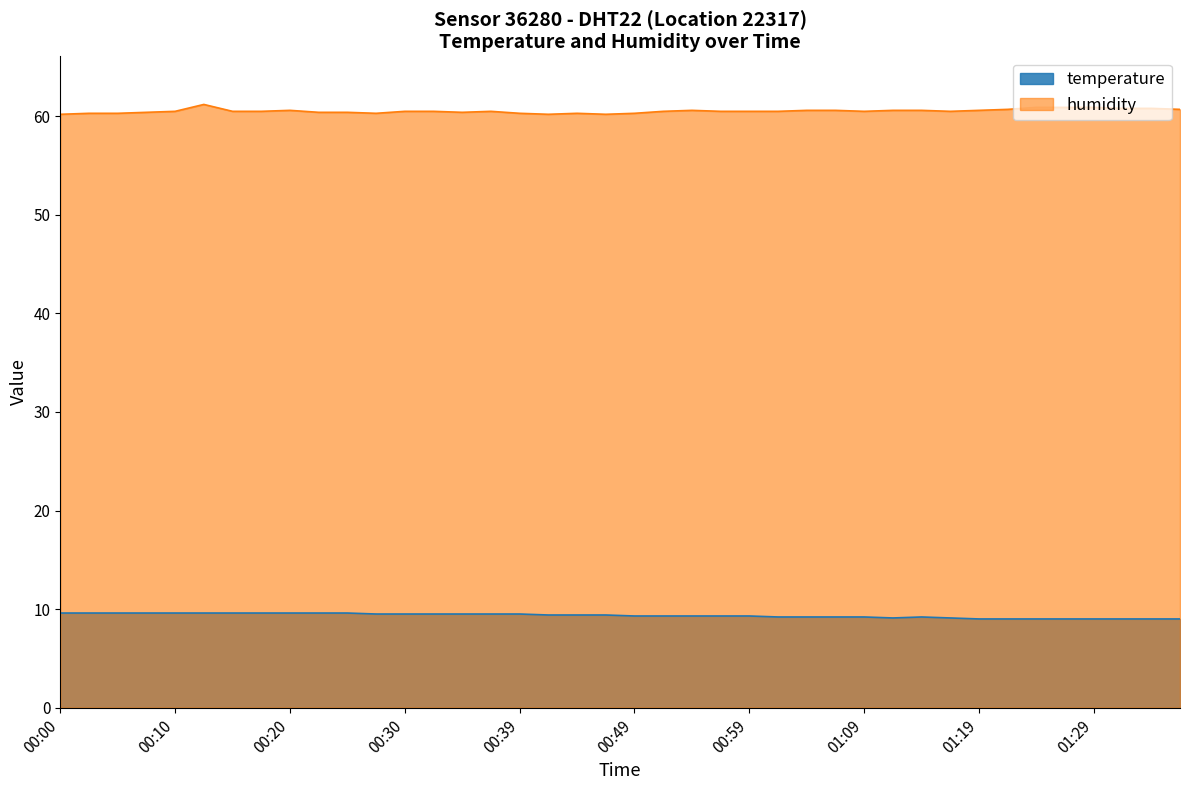

Reading right to left, transcribe all the data shown in this chart.

temperature: 9.0	9.0	9.0	9.0	9.0	9.0	9.0	9.0	9.1	9.2	9.1	9.2	9.2	9.2	9.2	9.3	9.3	9.3	9.3	9.3	9.4	9.4	9.4	9.5	9.5	9.5	9.5	9.5	9.5	9.6	9.6	9.6	9.6	9.6	9.6	9.6	9.6	9.6	9.6	9.6
humidity: 60.7	60.8	60.8	60.9	60.9	60.9	60.7	60.6	60.5	60.6	60.6	60.5	60.6	60.6	60.5	60.5	60.5	60.6	60.5	60.3	60.2	60.3	60.2	60.3	60.5	60.4	60.5	60.5	60.3	60.4	60.4	60.6	60.5	60.5	61.2	60.5	60.4	60.3	60.3	60.2